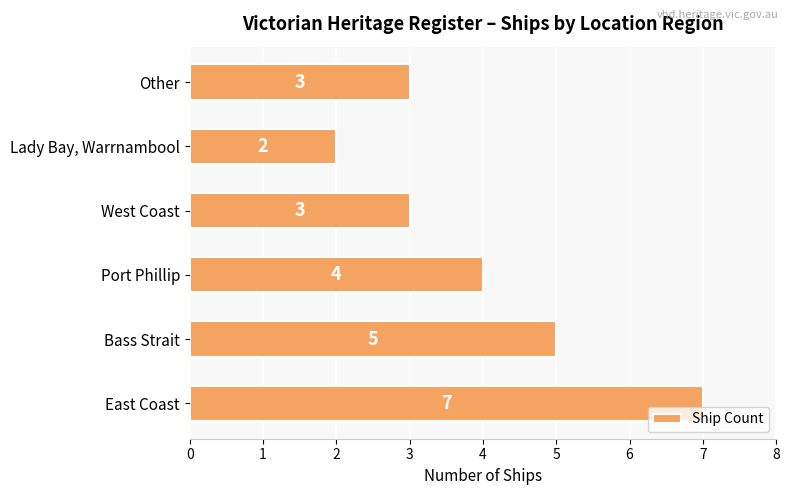

How many bars are there in total?

6